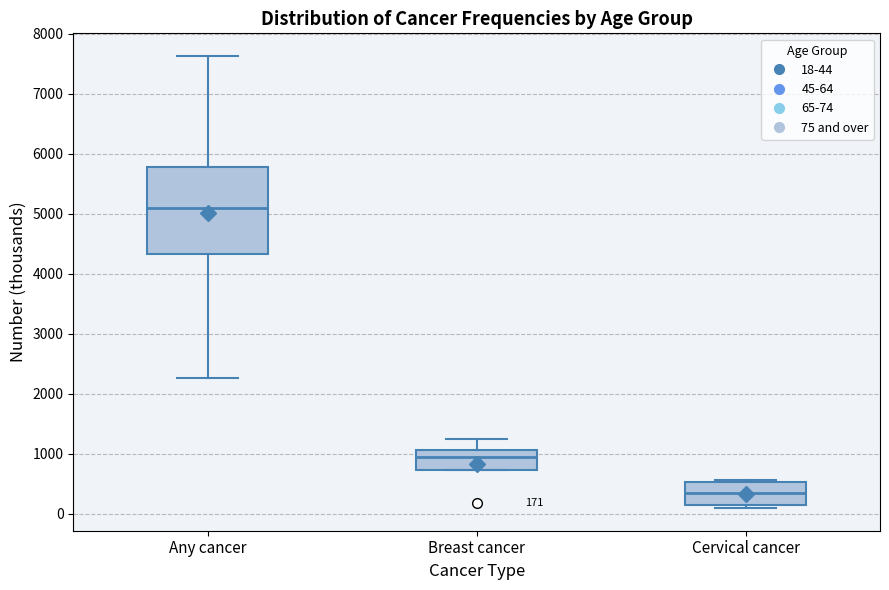

Which box is the tallest, from its lower edge to its upper edge?

Any cancer